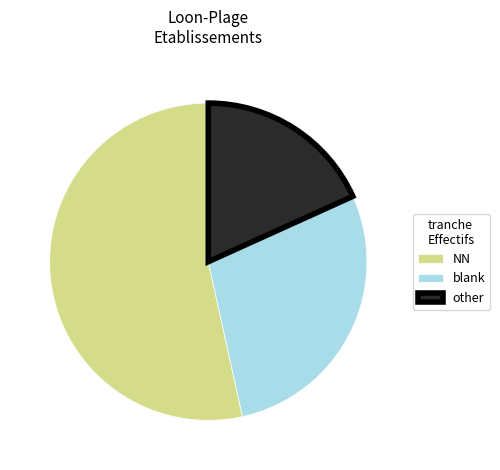

Is the sum of NN and other greater than half?

Yes